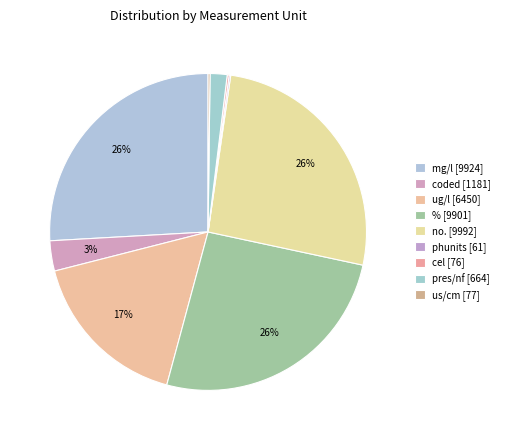

Which category has the biggest portion of the pie?

no.